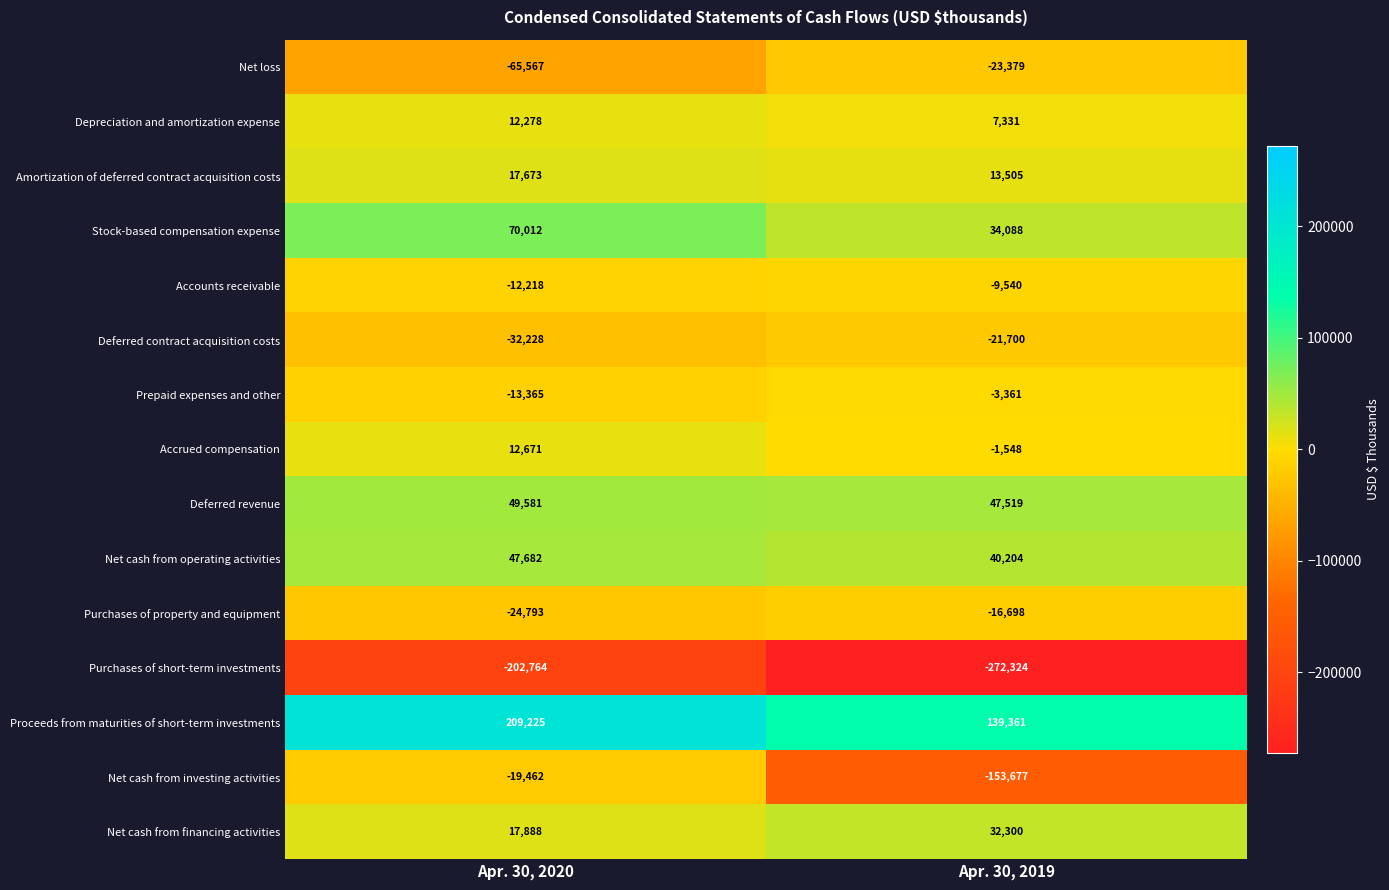

The value of Stock-based compensation expense at Apr. 30, 2019 is 34088. True or false?

True